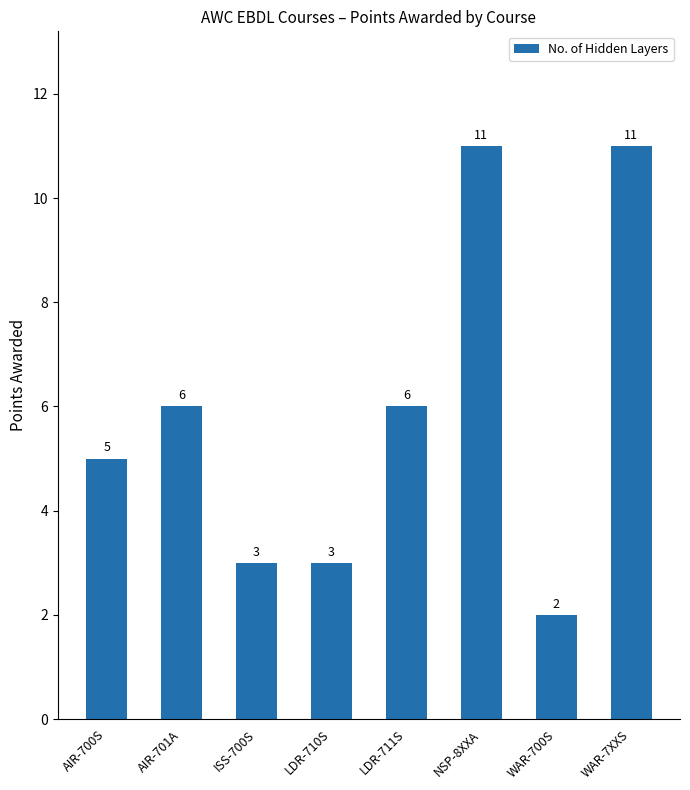

How many categories are shown in the chart?

8